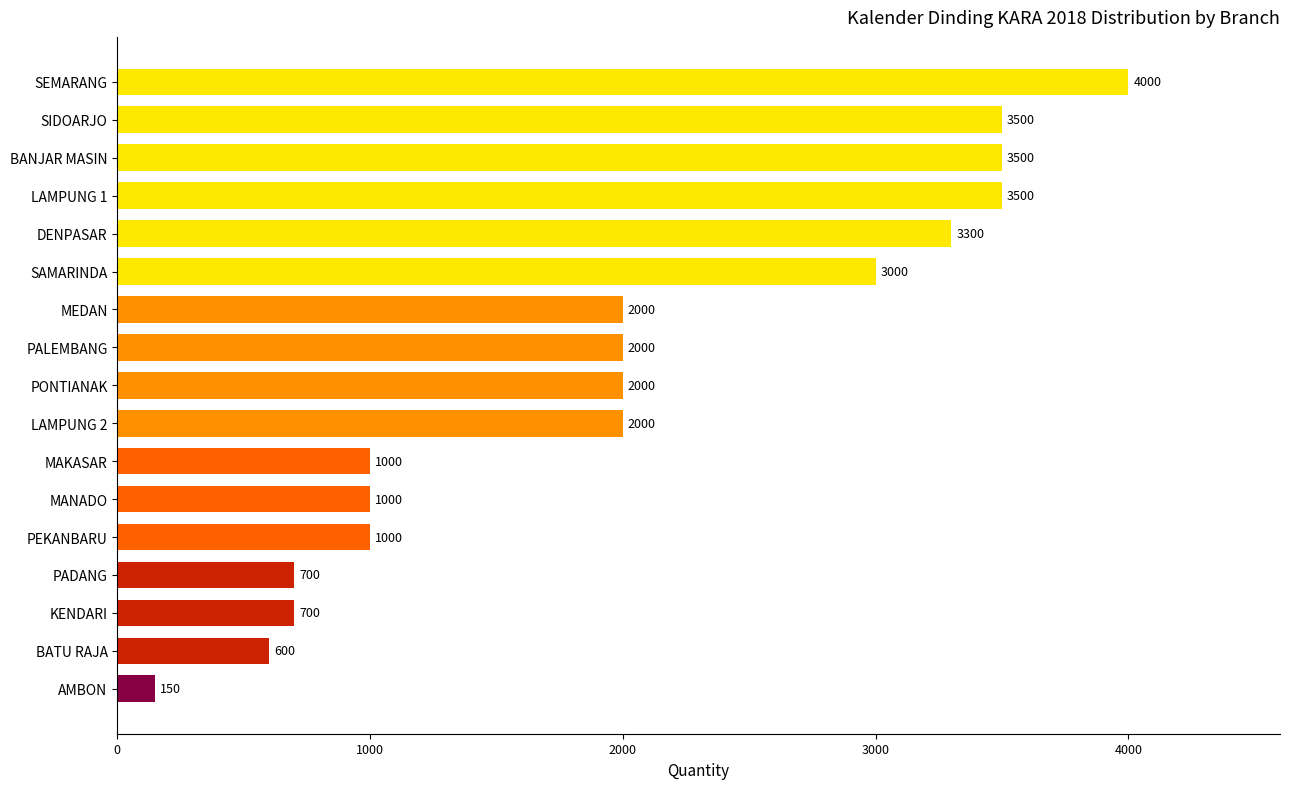

The chart shows a value of 449 at PADANG. True or false?

False